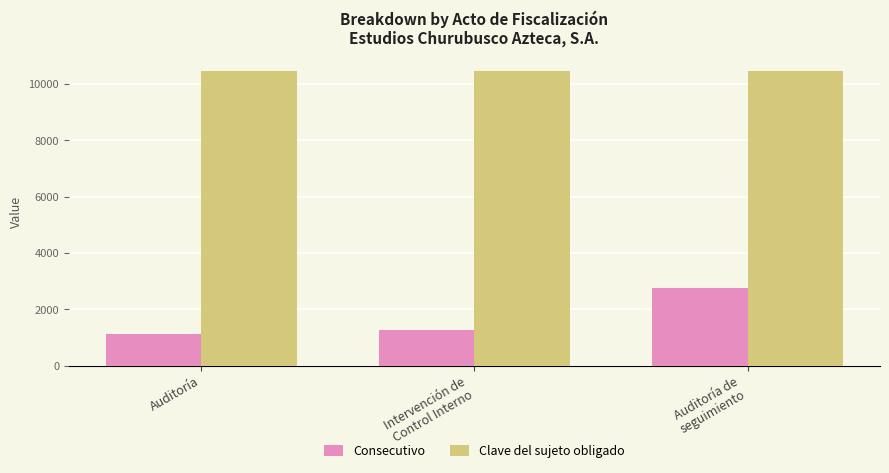

At which category is the sum across all series the highest?

Auditoría de
seguimiento